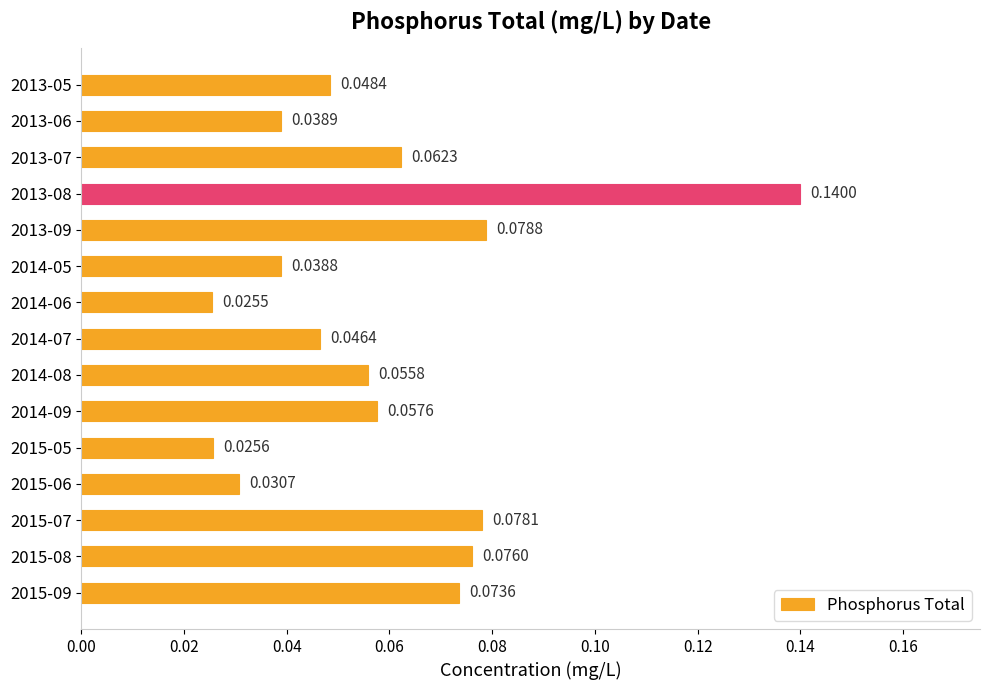

Which category has the highest value across all series?

2013-08